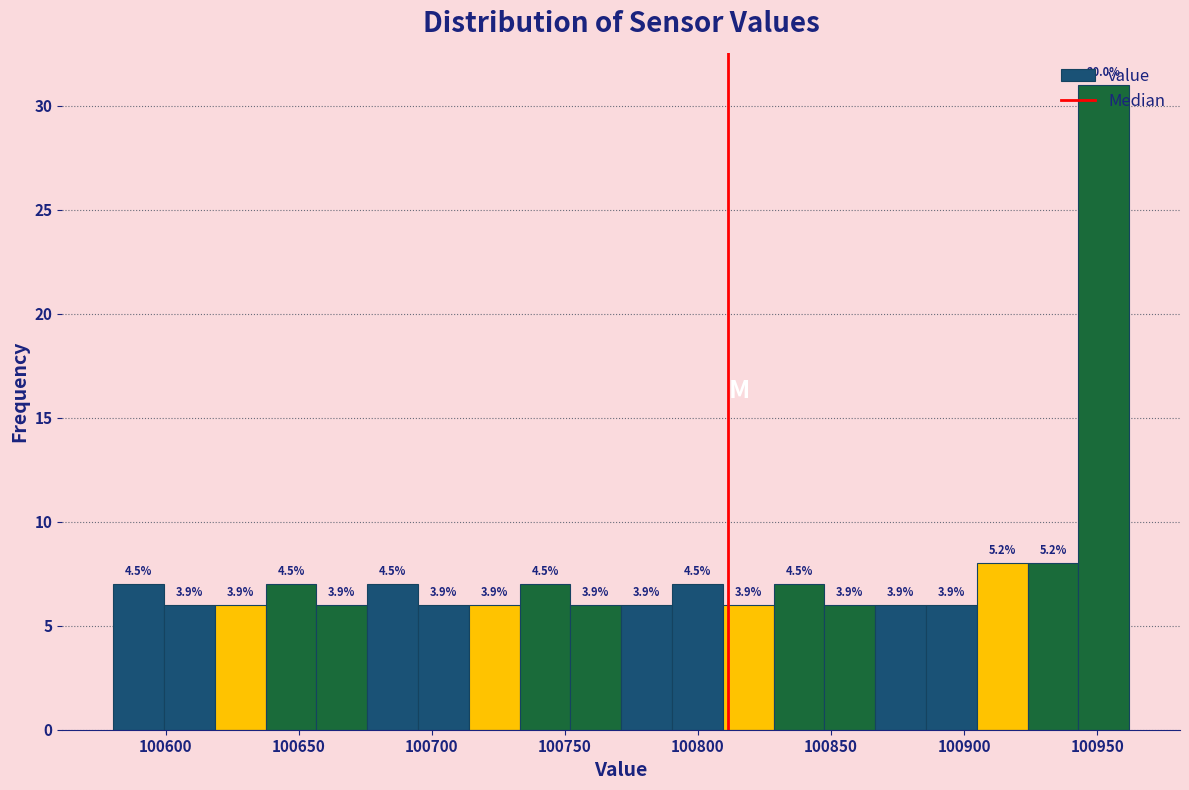

Around what value on the x-axis is the tallest bar? Give the approximate position of its centre, as read against the axis.

100950